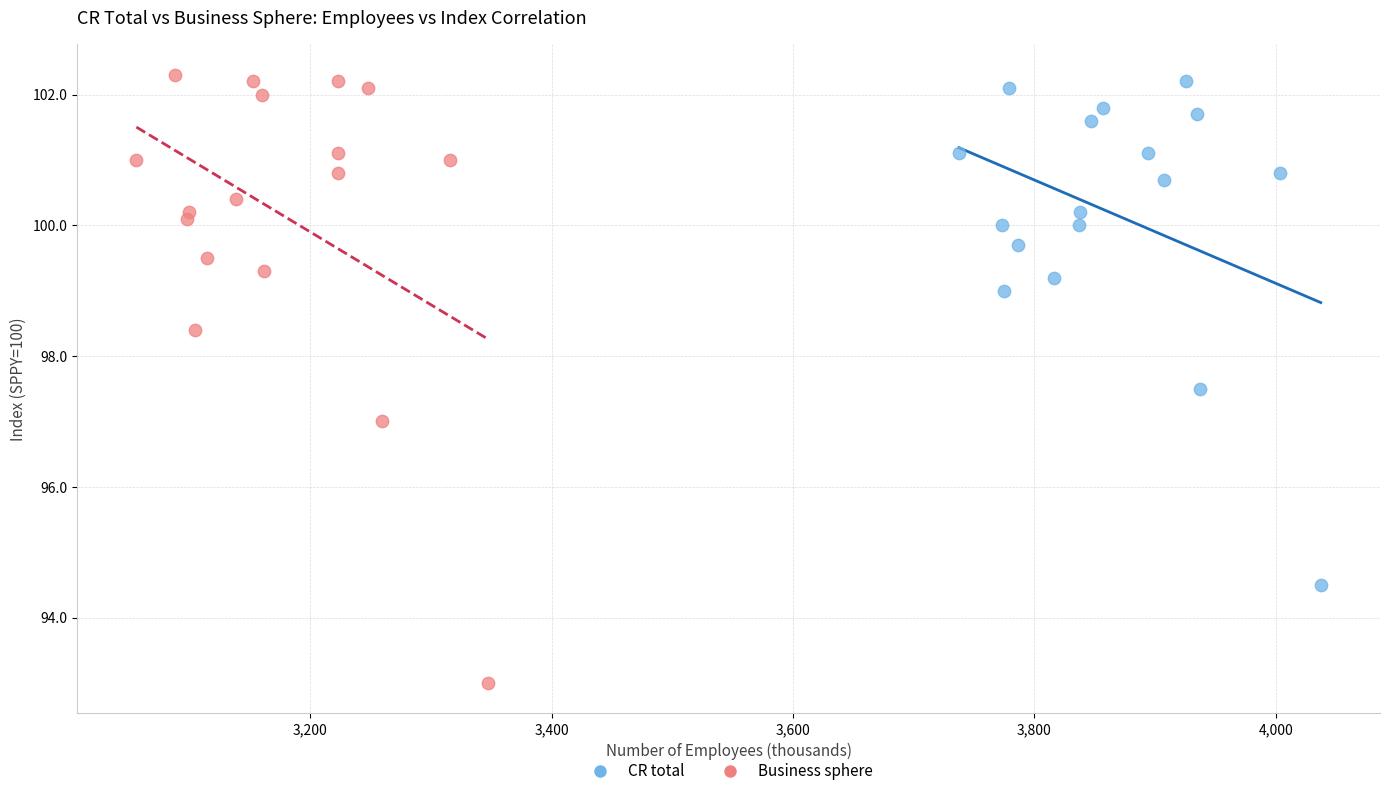

Which series reaches the minimum Y coordinate?

Business sphere